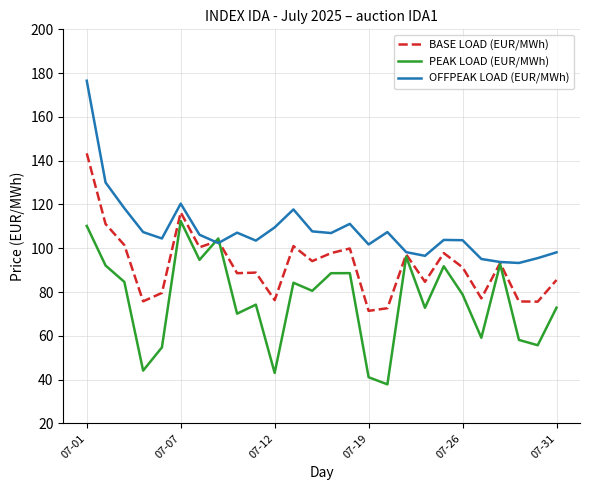

Rank the series by their average value, from highest to lowest.

OFFPEAK LOAD (EUR/MWh), BASE LOAD (EUR/MWh), PEAK LOAD (EUR/MWh)